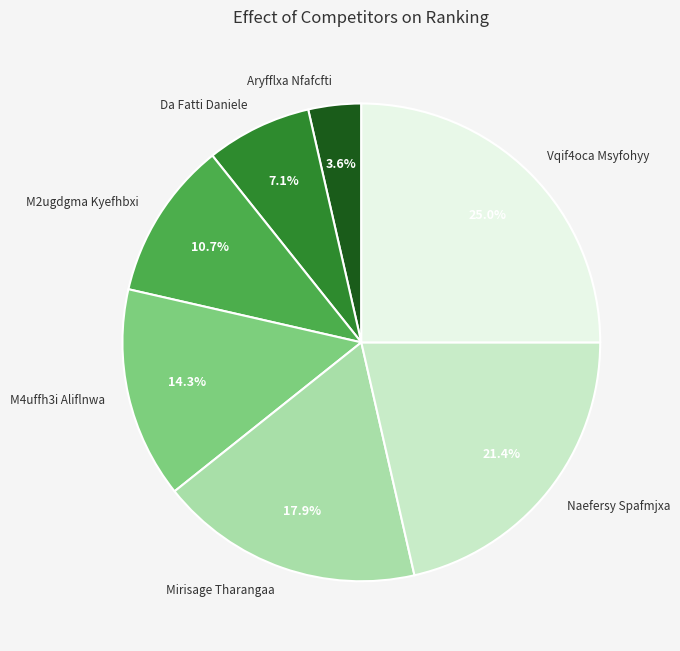

To the nearest percent, what percentage of the pie is M4uffh3i Aliflnwa?

14%